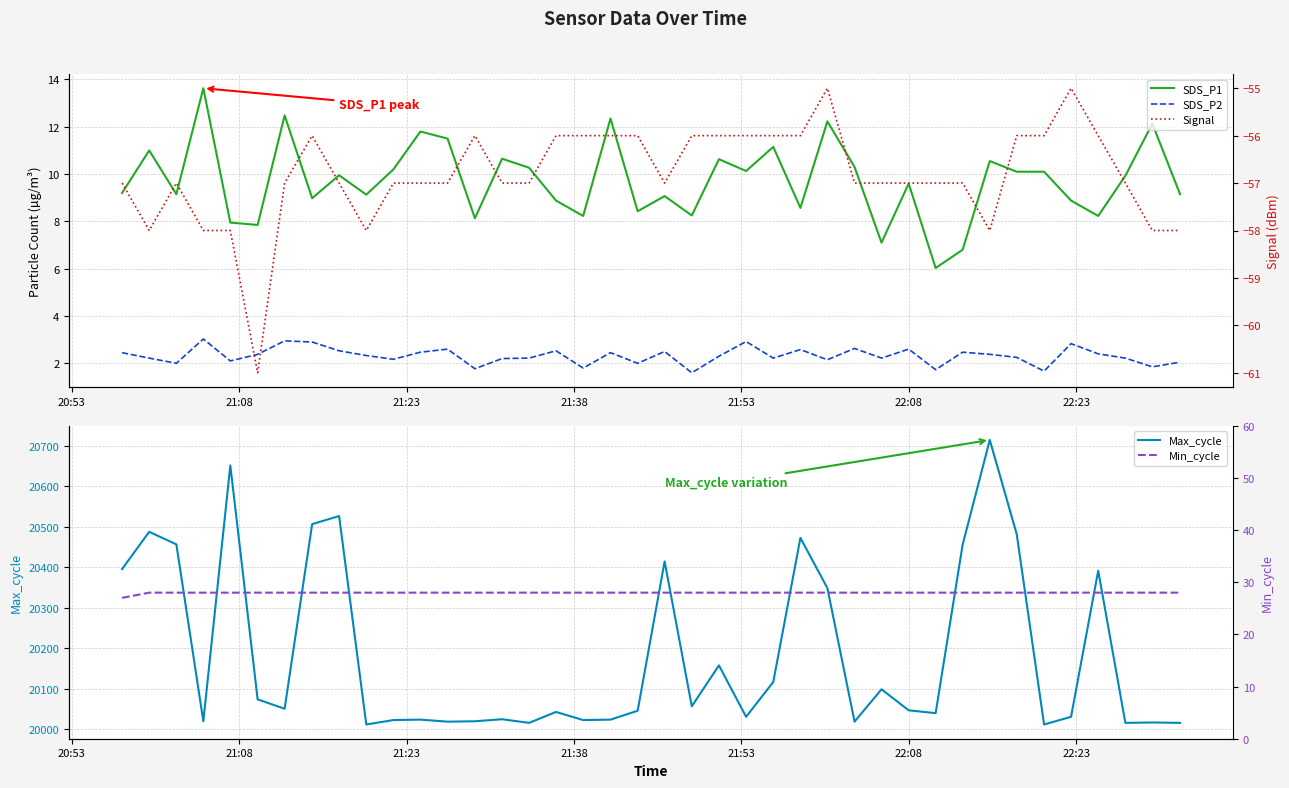

What is the lowest value of the Max_cycle series?

20012